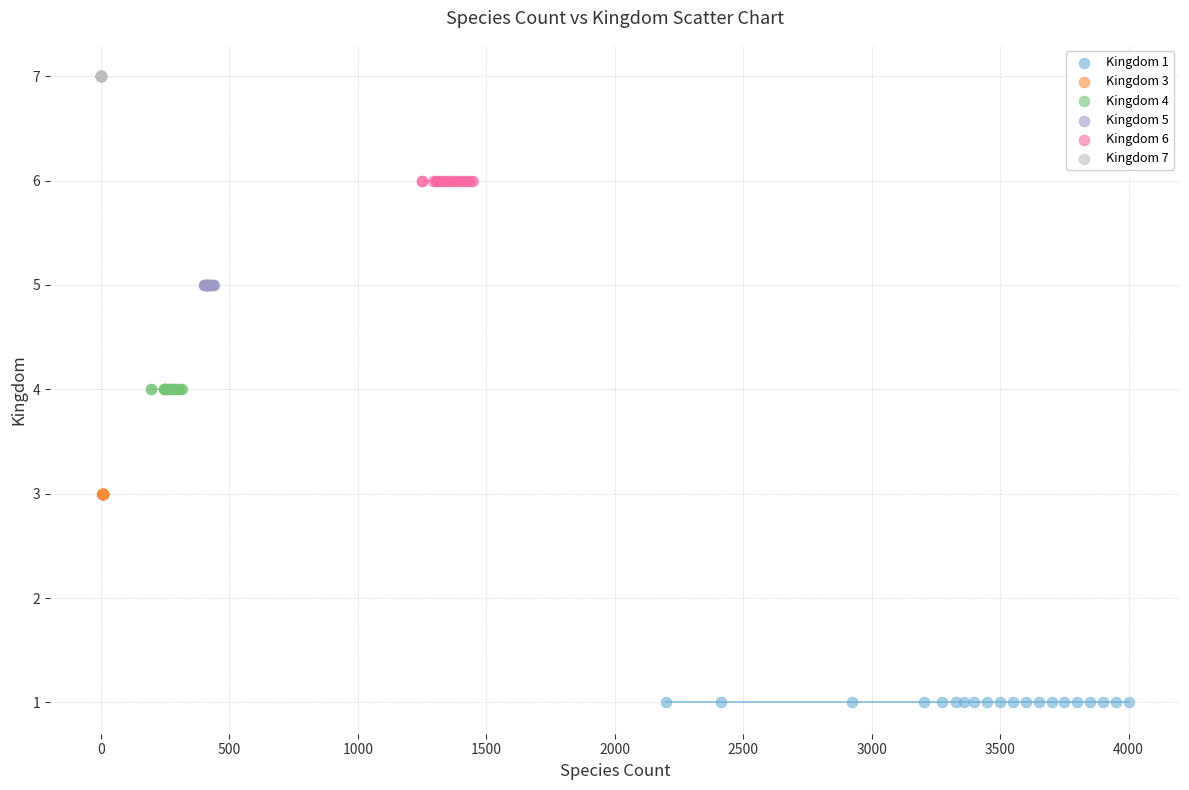

Which series contains the lowest Y value?

Kingdom 1